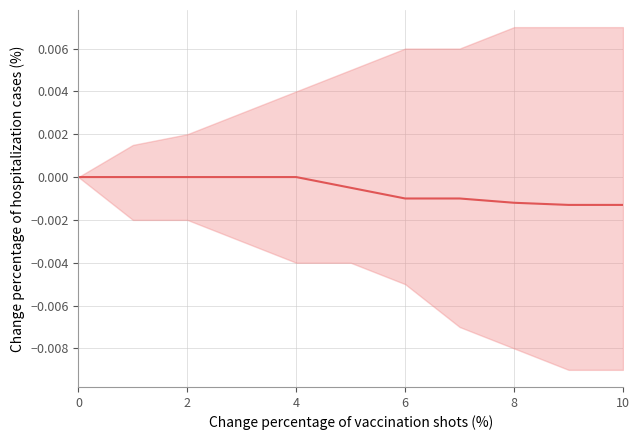

How many categories are shown in the chart?

11